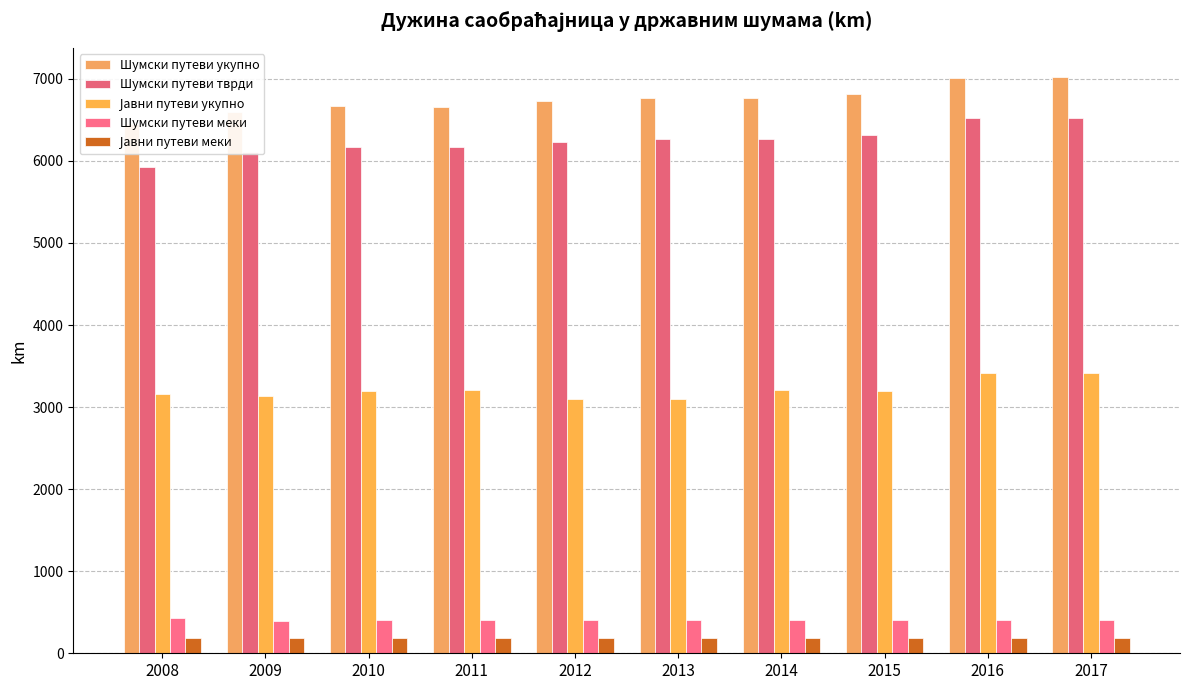

The Јавни путеви укупно series shows 683 at 2013. True or false?

False